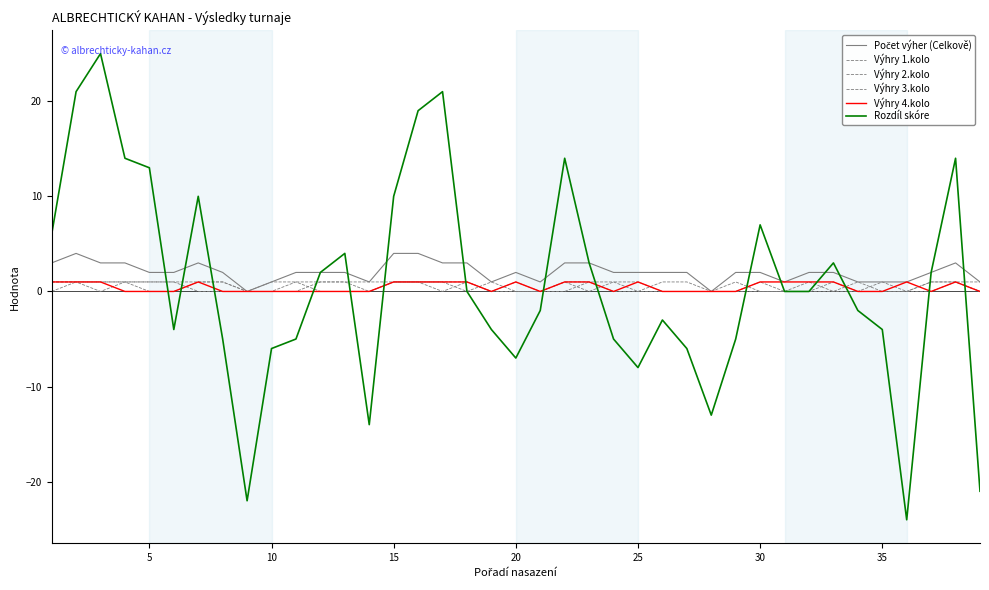

Count the number of data series in this chart.

6